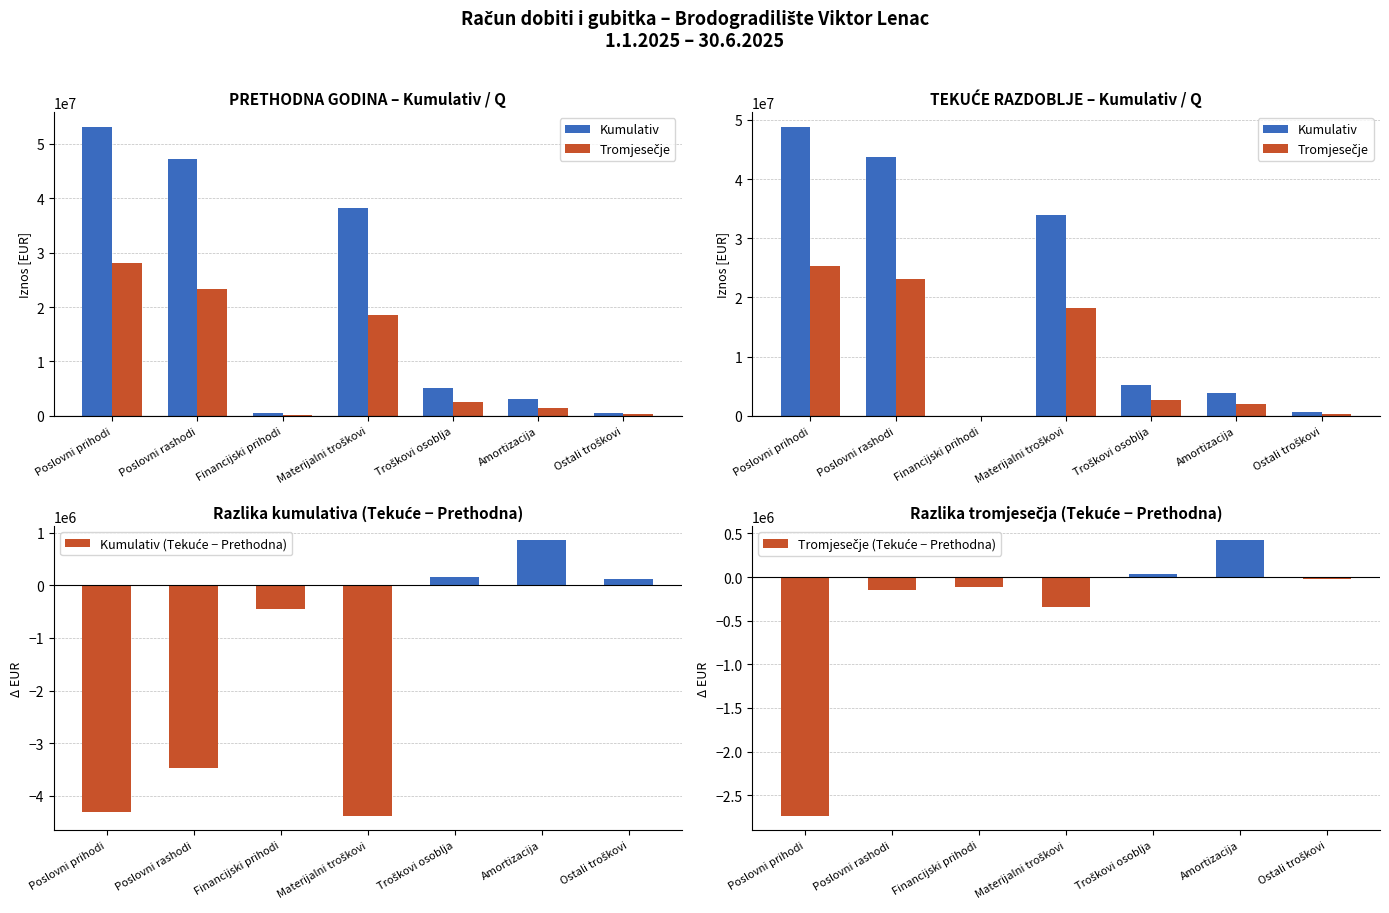

What position from the right is Amortizacija?

2